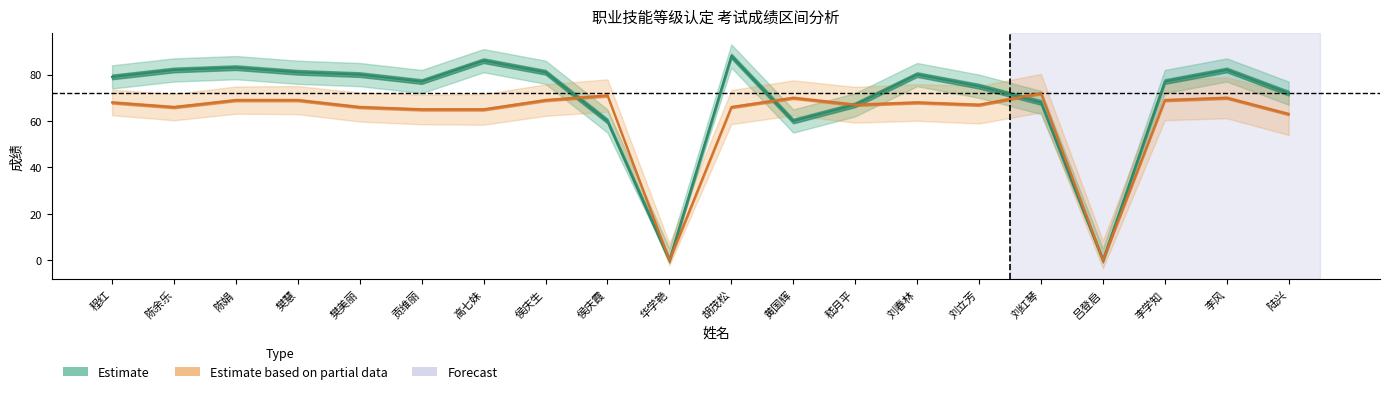

How many data points in Estimate based on partial data are less than 68?

10